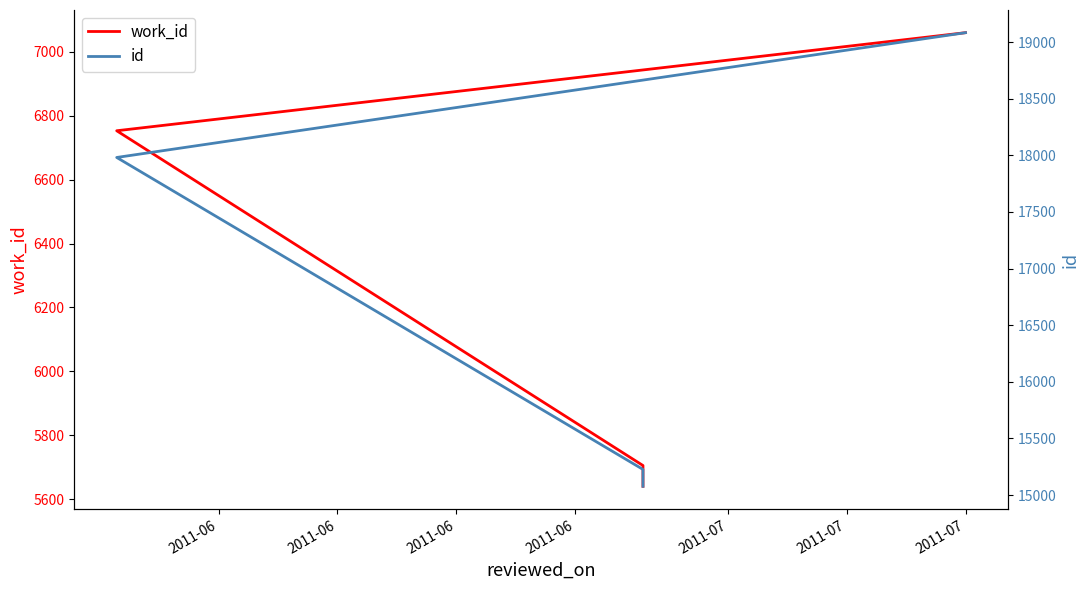

What is the sum of all work_id values?

25158